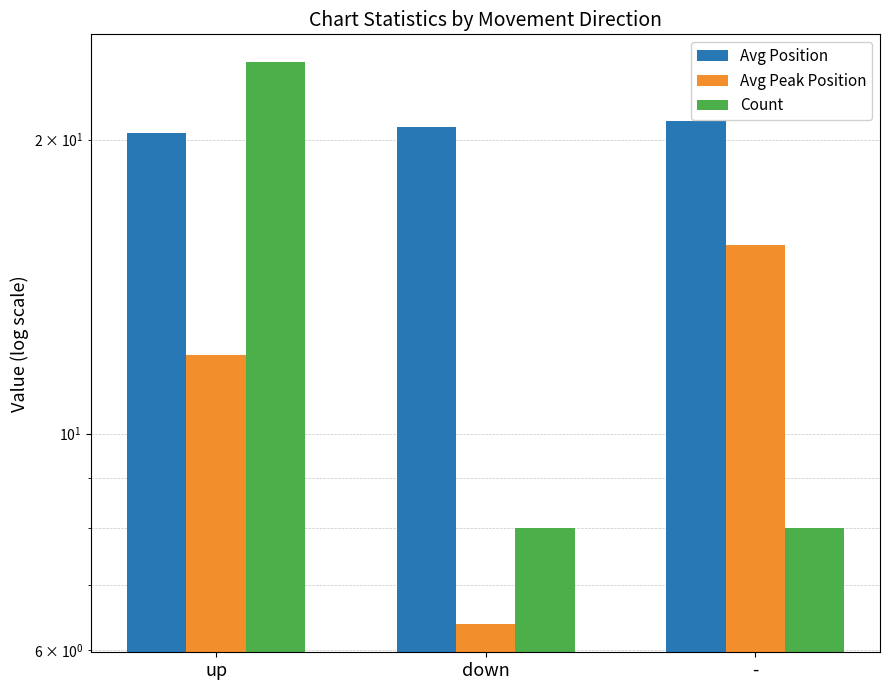

True or false: Avg Peak Position has a value of 11.1 at down.

False